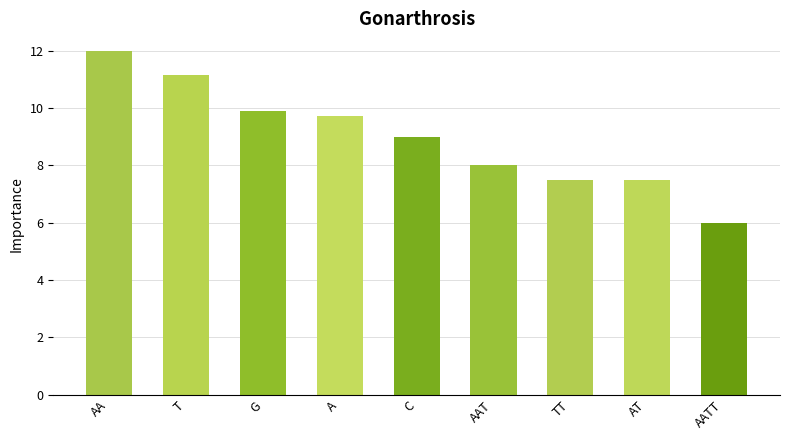

What is the sum of all values?

80.8